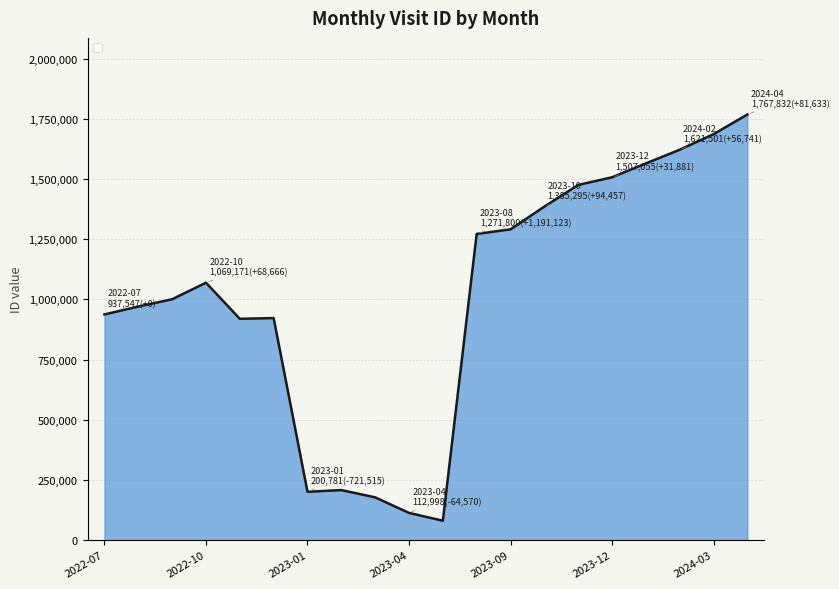

What is the minimum value shown in the chart?

80677